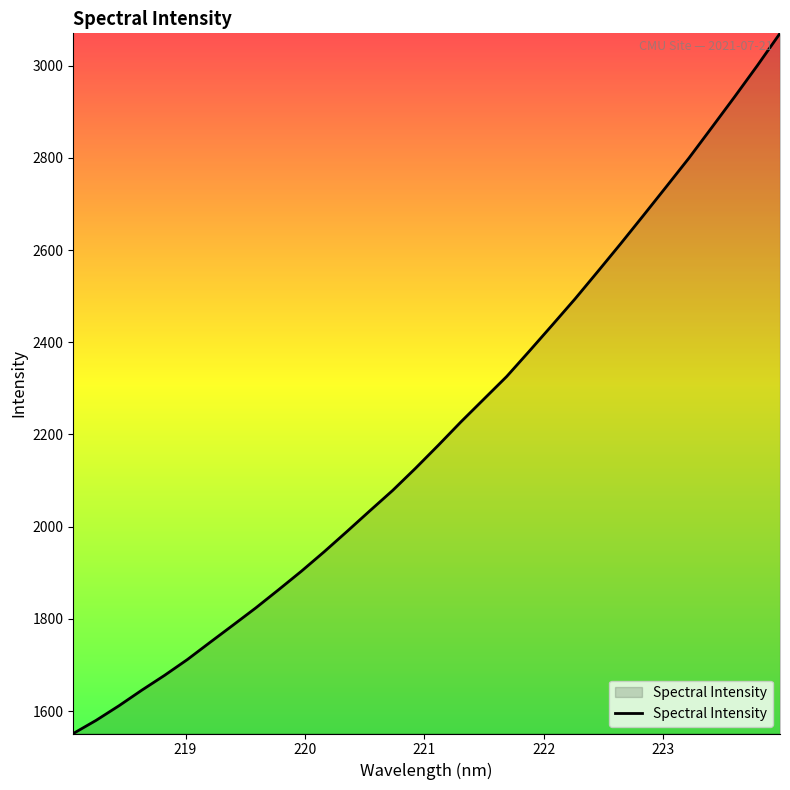

What is the difference between the maximum and minimum values?

1518.6